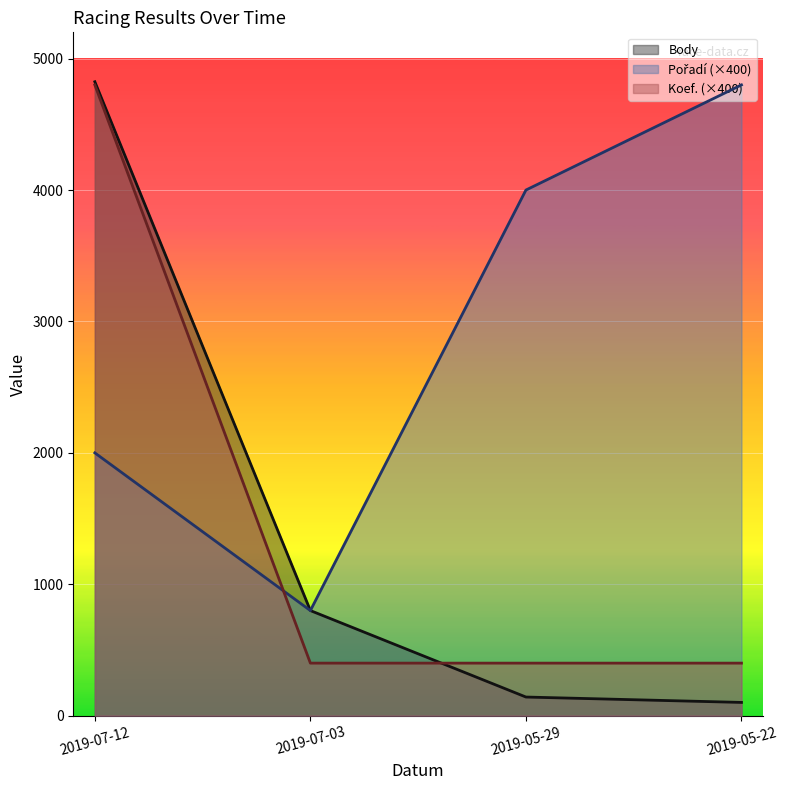

Which label corresponds to the smallest value in the chart?

2019-05-22